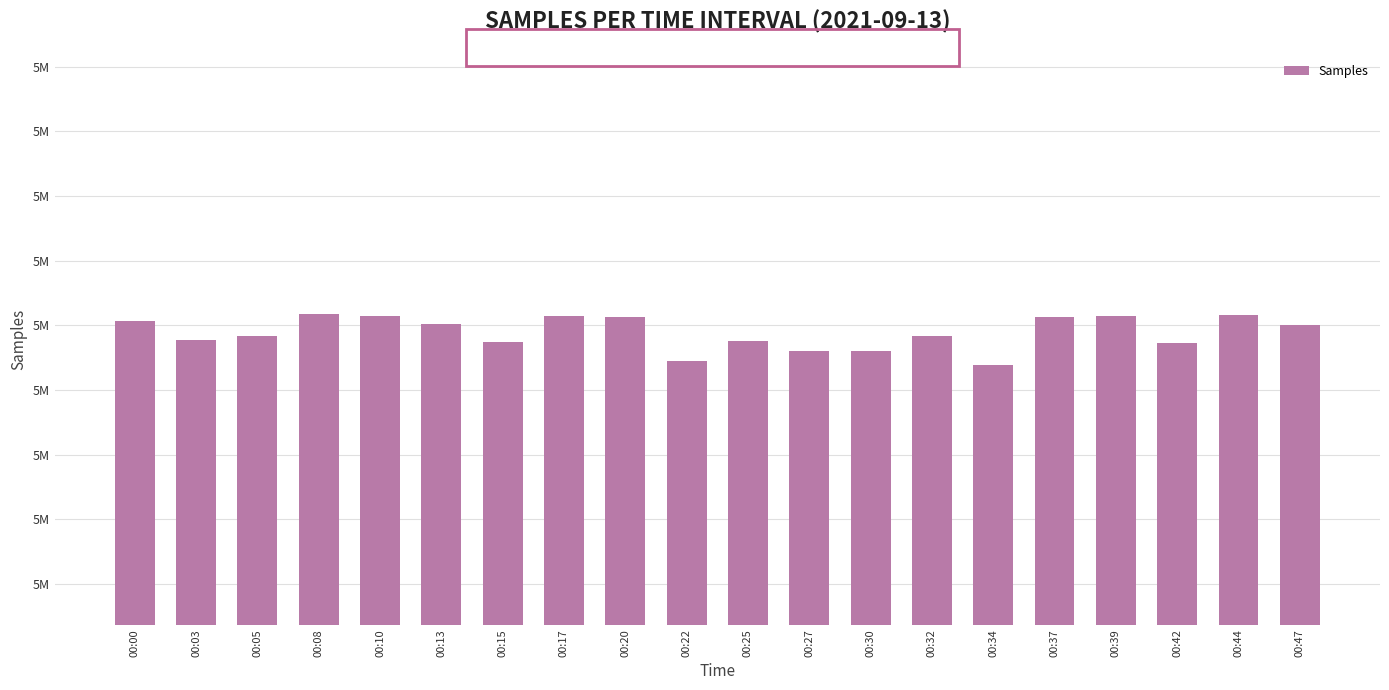

Does the chart contain any negative values?

No